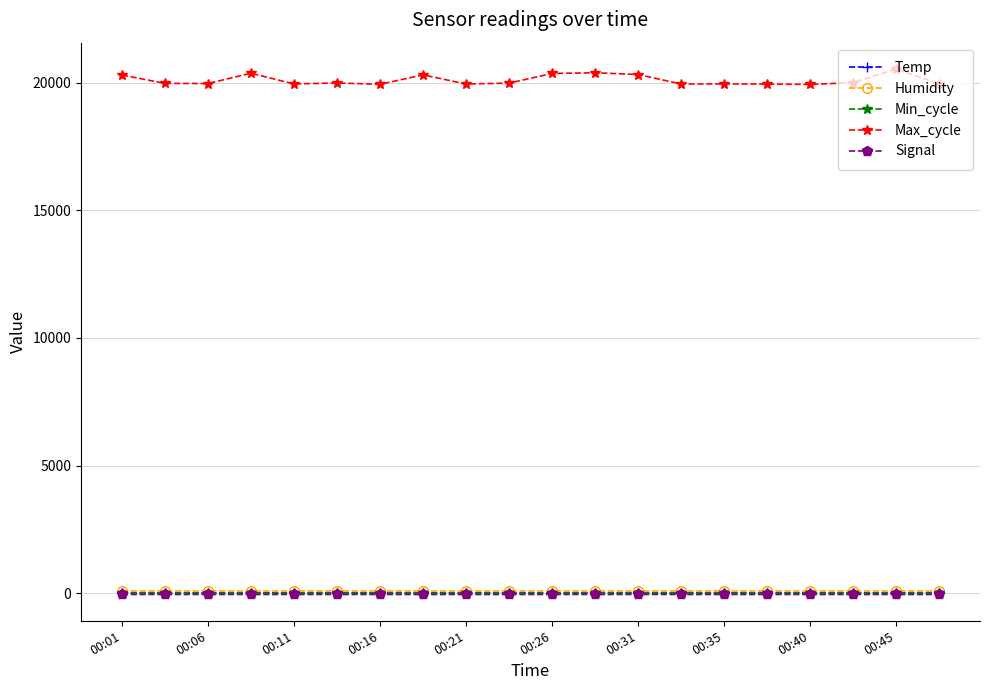

At how many categories does at least one series exceed 10064?

20